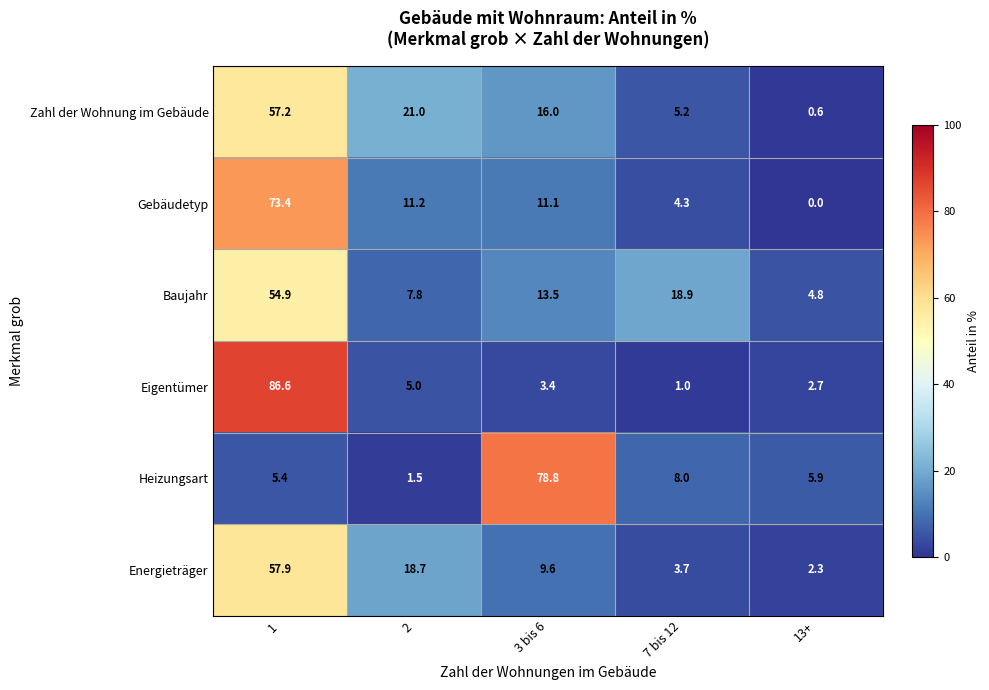

Reading right to left, what are all the values shown in this chart?

Zahl der Wohnung im Gebäude: 0.6	5.2	16.0	21.0	57.2
Gebäudetyp: 0.0	4.3	11.1	11.2	73.4
Baujahr: 4.8	18.9	13.5	7.8	54.9
Eigentümer: 2.7	1.0	3.4	5.0	86.6
Heizungsart: 5.9	8.0	78.8	1.5	5.4
Energieträger: 2.3	3.7	9.6	18.7	57.9